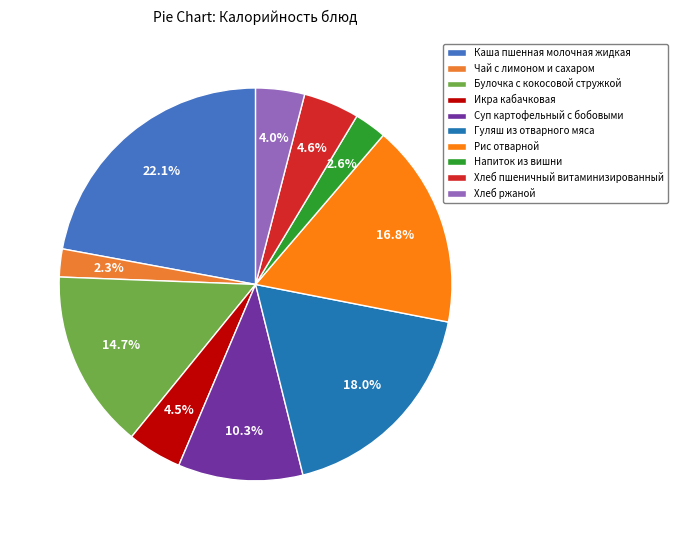

Count the number of slices in the pie.

10